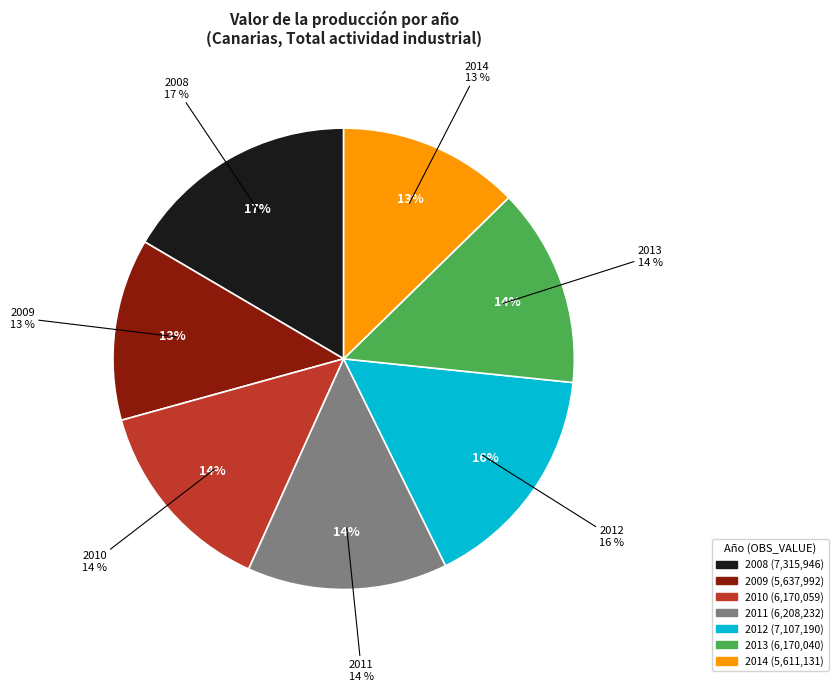

What percentage is the 2014 slice, to the nearest percent?

13%